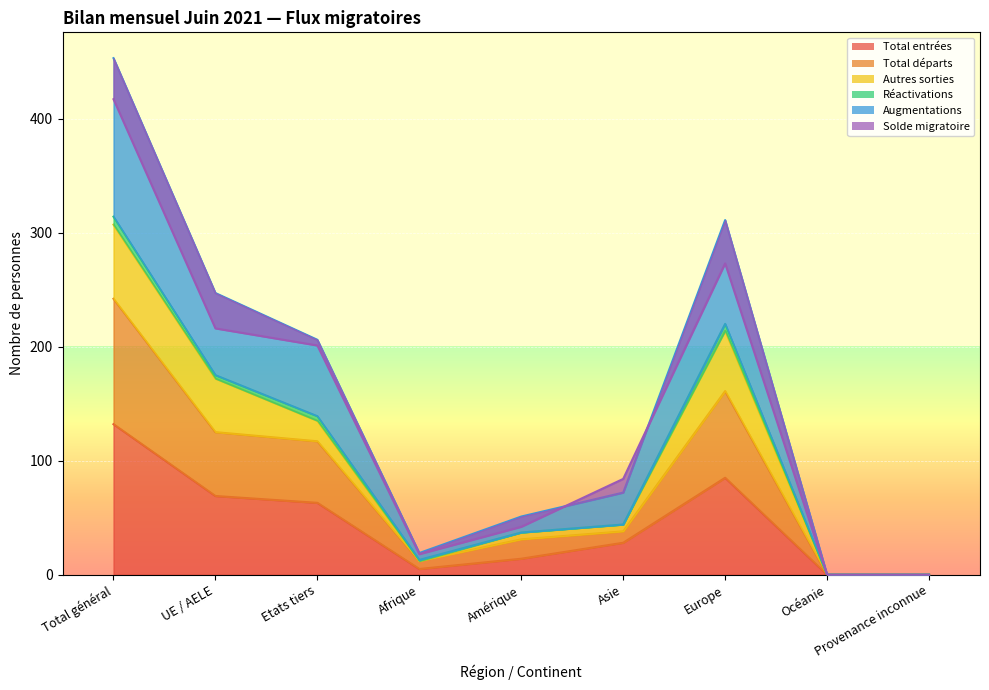

Which category has the lowest value in the Total entrées series?

Océanie